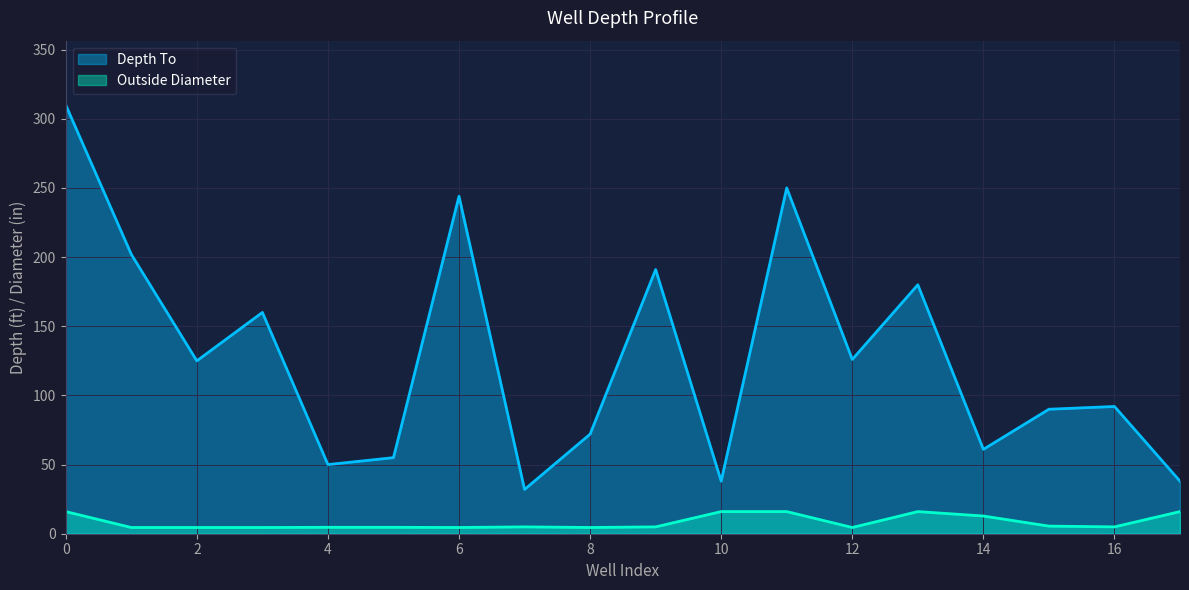

The value of Depth To at 16 is 92.0. True or false?

True